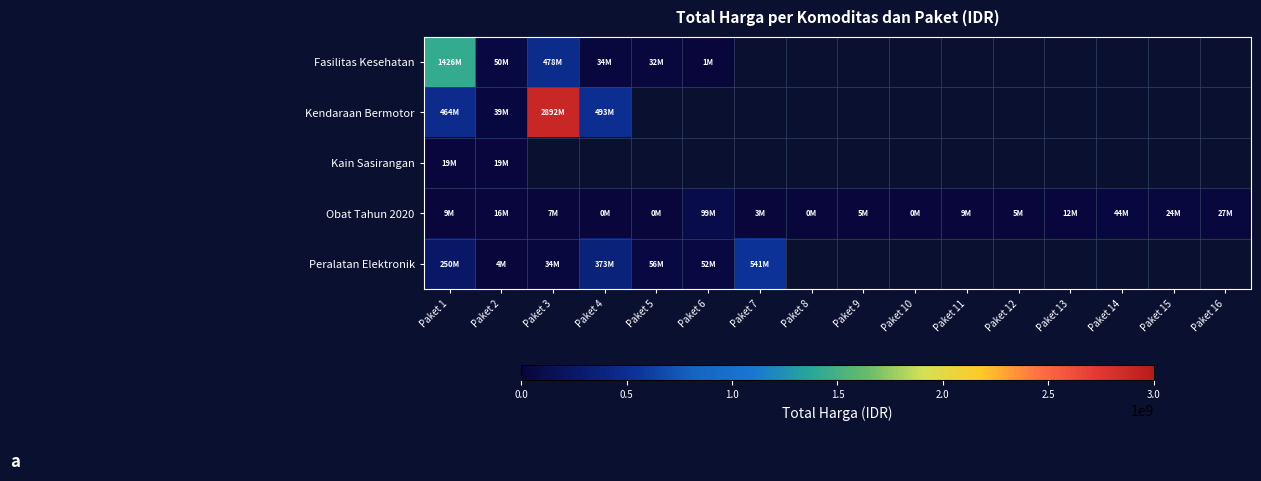

How many series are shown in this chart?

5